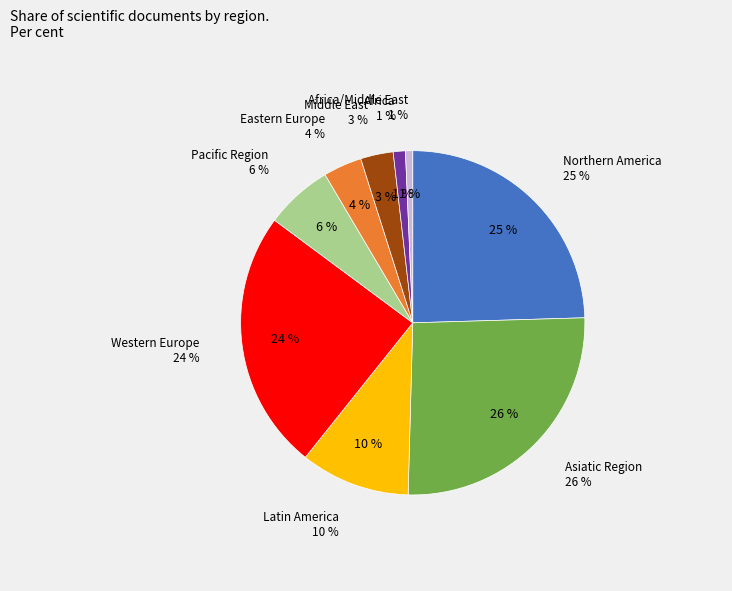

What is the smallest slice in the pie chart?

Africa/Middle East